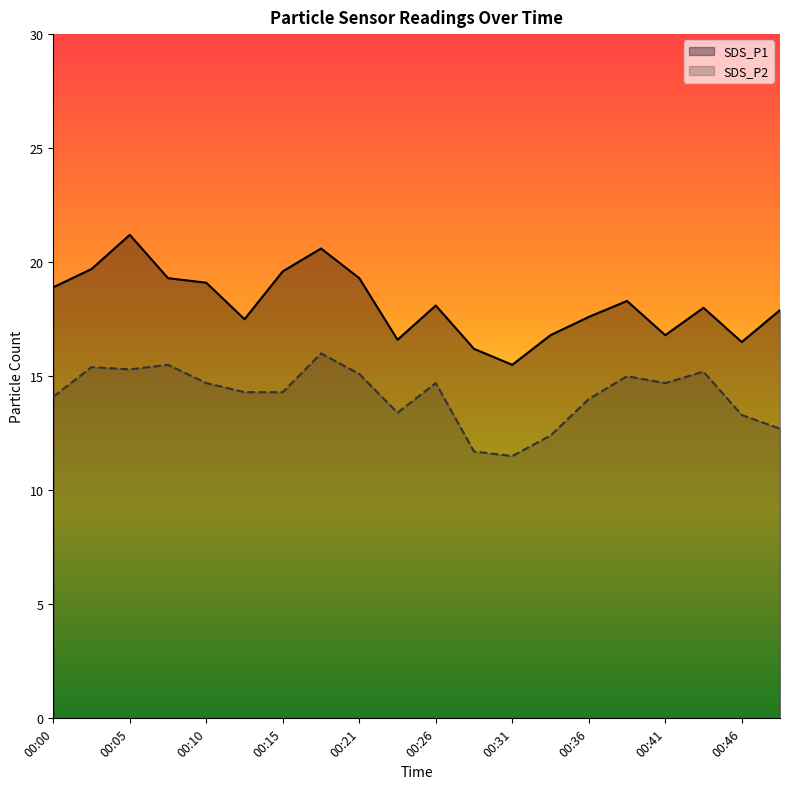

What is the average value of the SDS_P2 series?

14.2